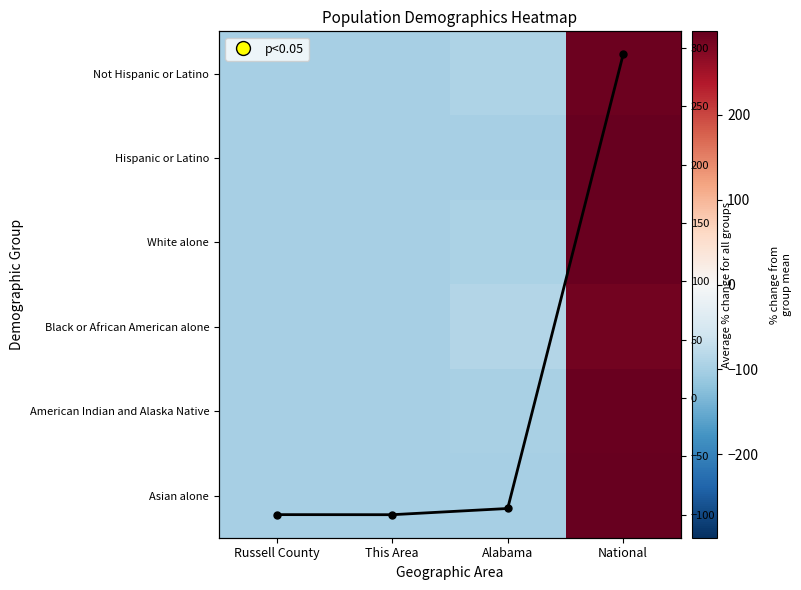

Is it true that White alone equals -148.7 at Russell County?

False